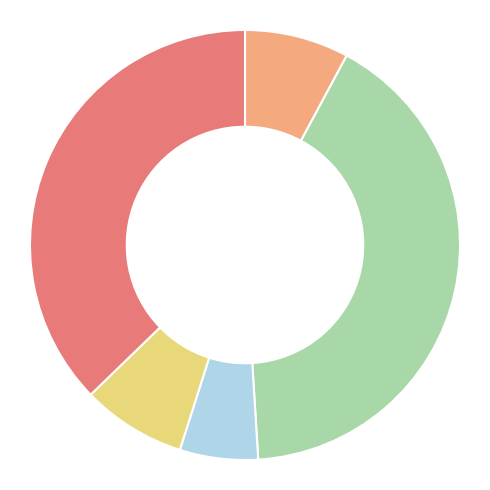

Is there any slice that represents more than half of the pie?

No